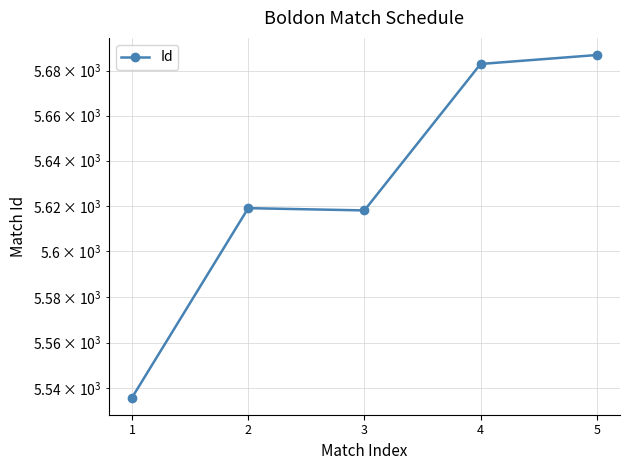

Count the number of data series in this chart.

1